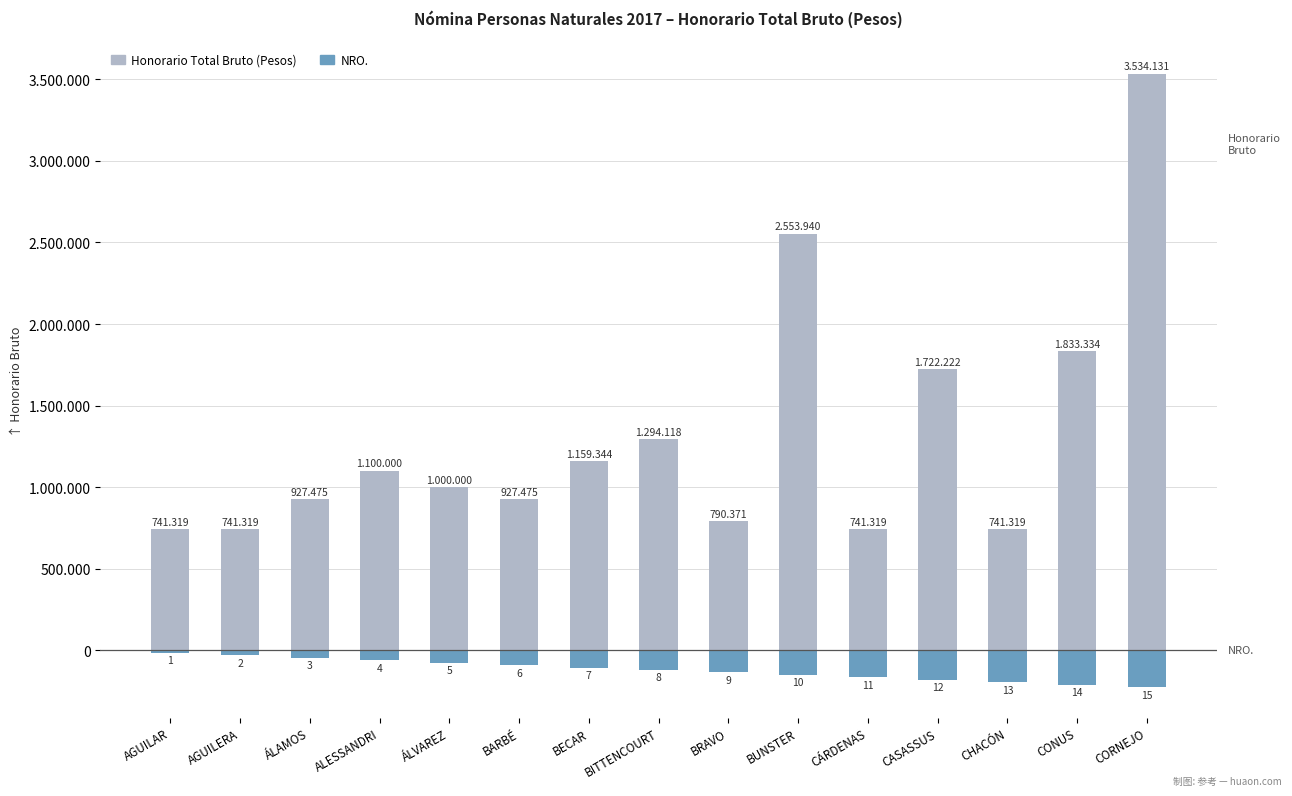

What is the value of the Honorario Total Bruto (Pesos) bar at the 4th from the left?

1100000